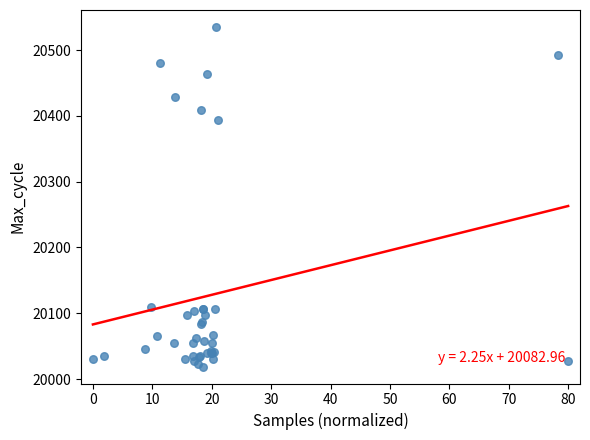

What Y value in the scatter plot is closest to 20277?

20394